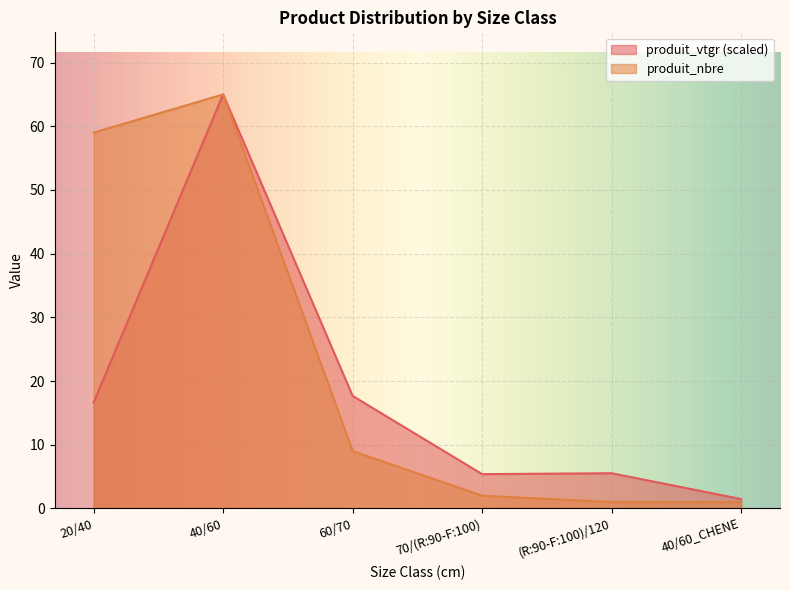

True or false: produit_nbre and produit_vtgr cross at least once.

False